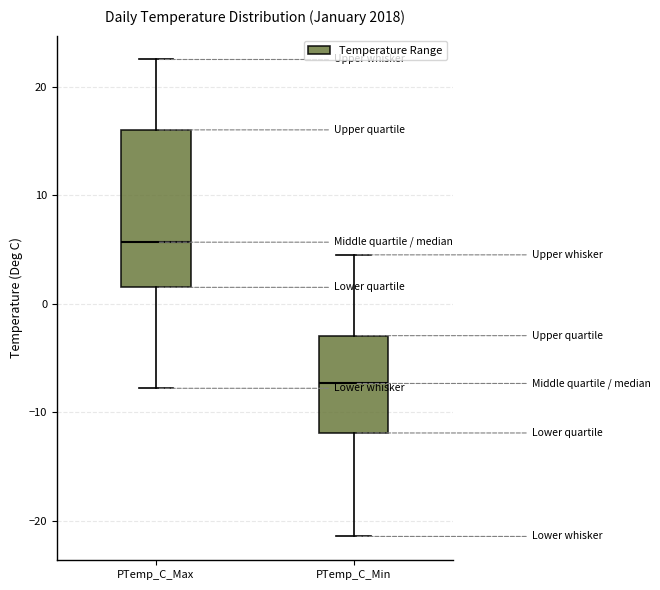

Which box's median line is the highest?

PTemp_C_Max